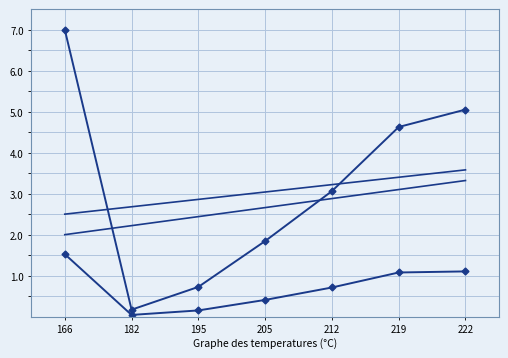

How many distinct data groups are displayed?

4